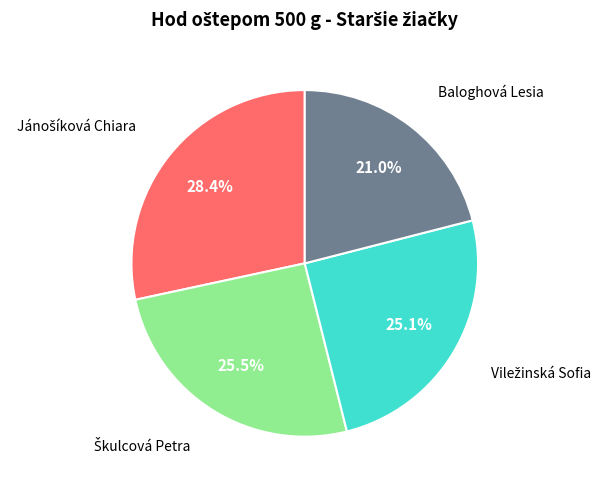

Is there a majority slice in this chart?

No